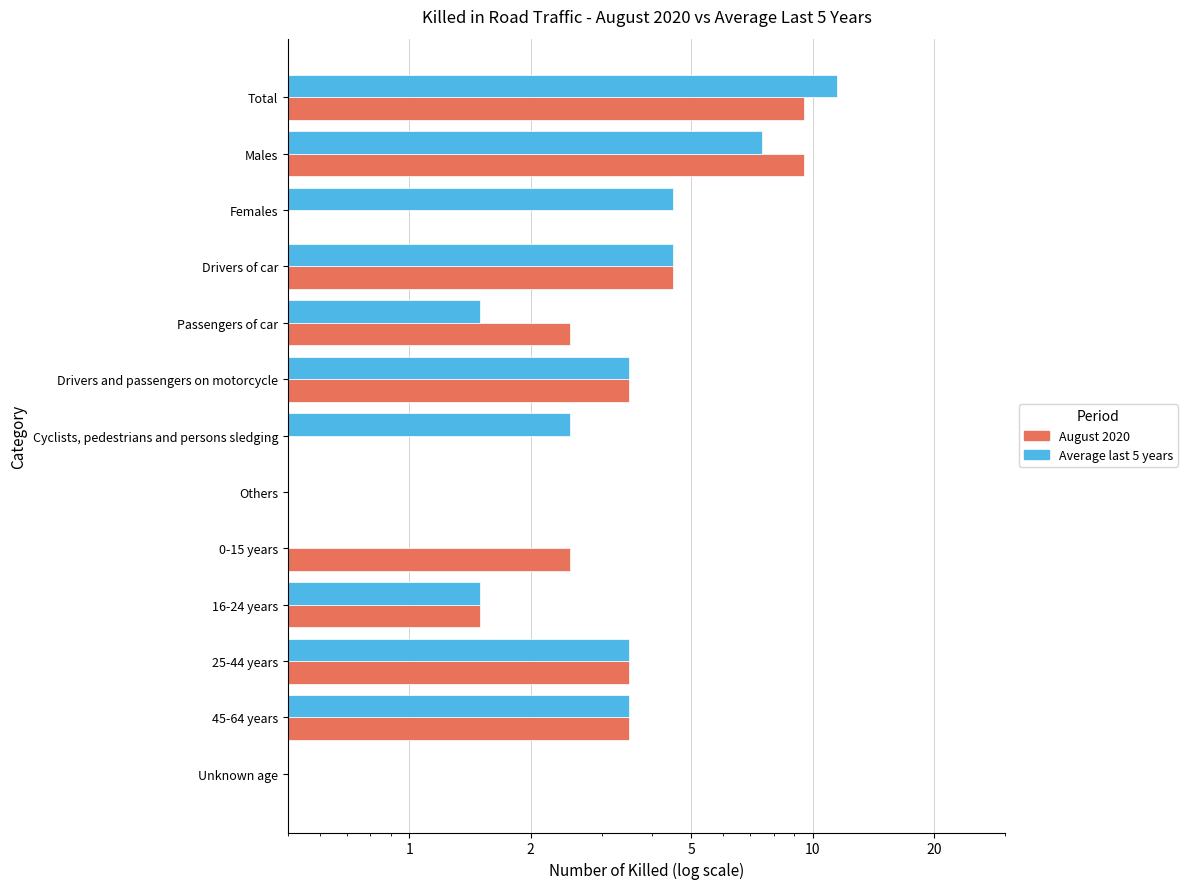

Reading right to left, transcribe all the data shown in this chart.

August 2020: 0.5	3.5	3.5	1.5	2.5	0.5	0.5	3.5	2.5	4.5	0.5	9.5	9.5
Average last 5 years: 0.5	3.5	3.5	1.5	0.5	0.5	2.5	3.5	1.5	4.5	4.5	7.5	11.5